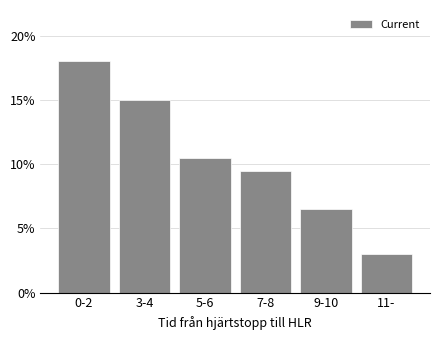

Reading left to right, what are all the values shown in this chart?

0-2=18.0	3-4=15.0	5-6=10.5	7-8=9.5	9-10=6.5	11-=3.0